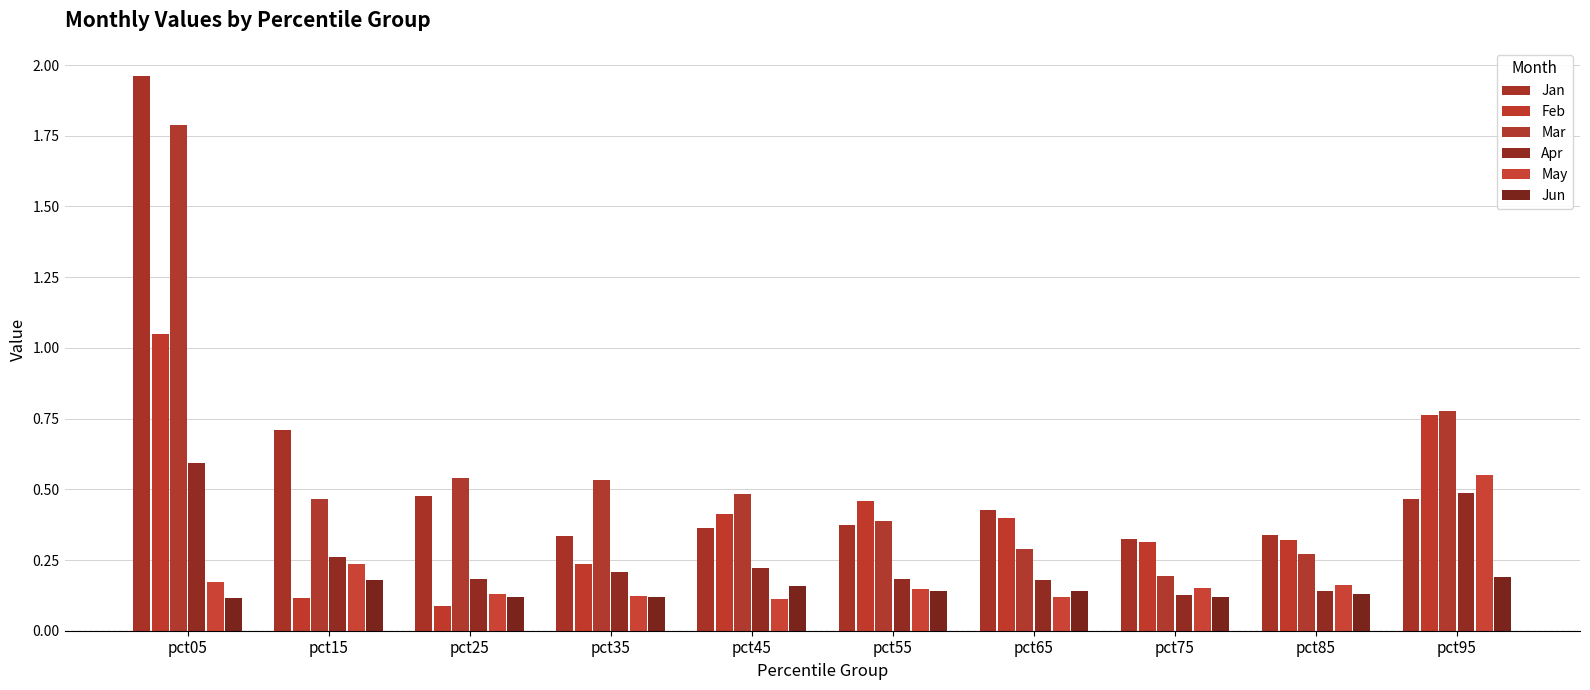

At which category is the sum across all series the highest?

pct05